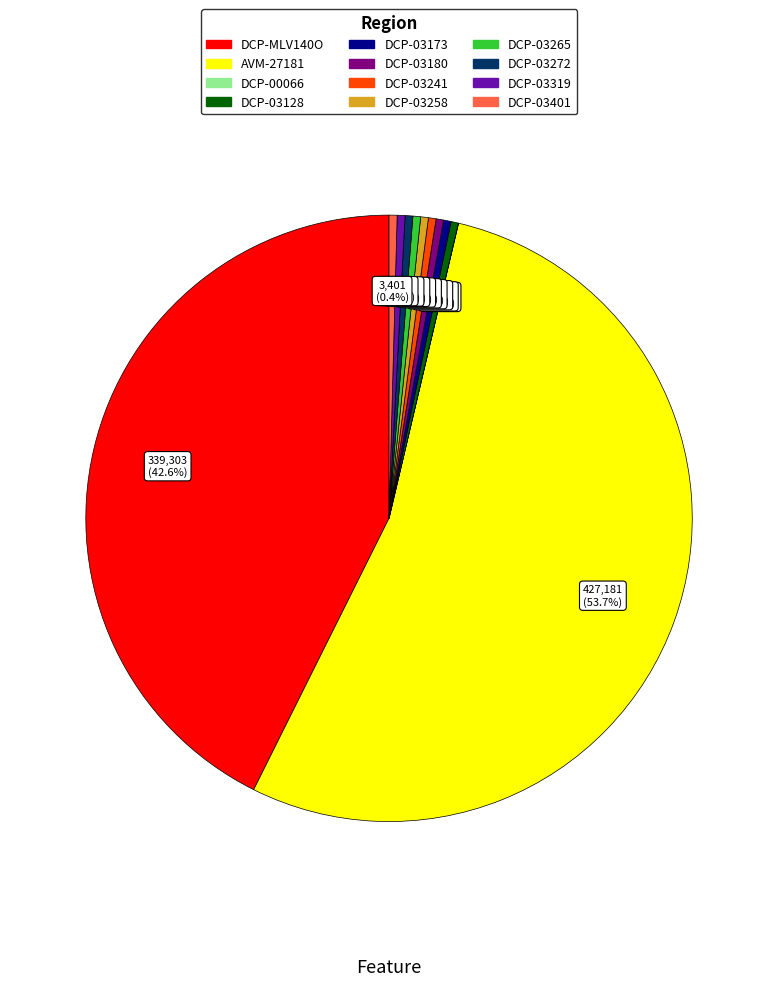

Between AVM-27181 and DCP-03401, which is larger?

AVM-27181